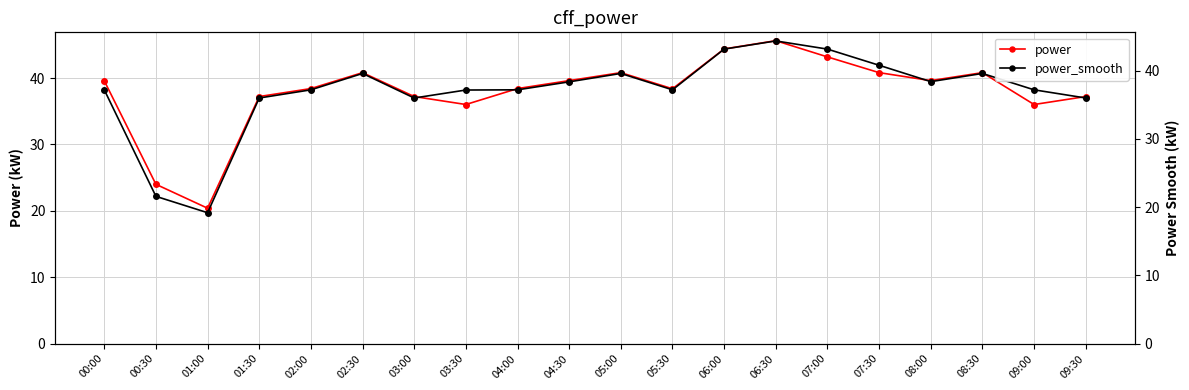

What are all the series names shown in the legend?

power, power_smooth